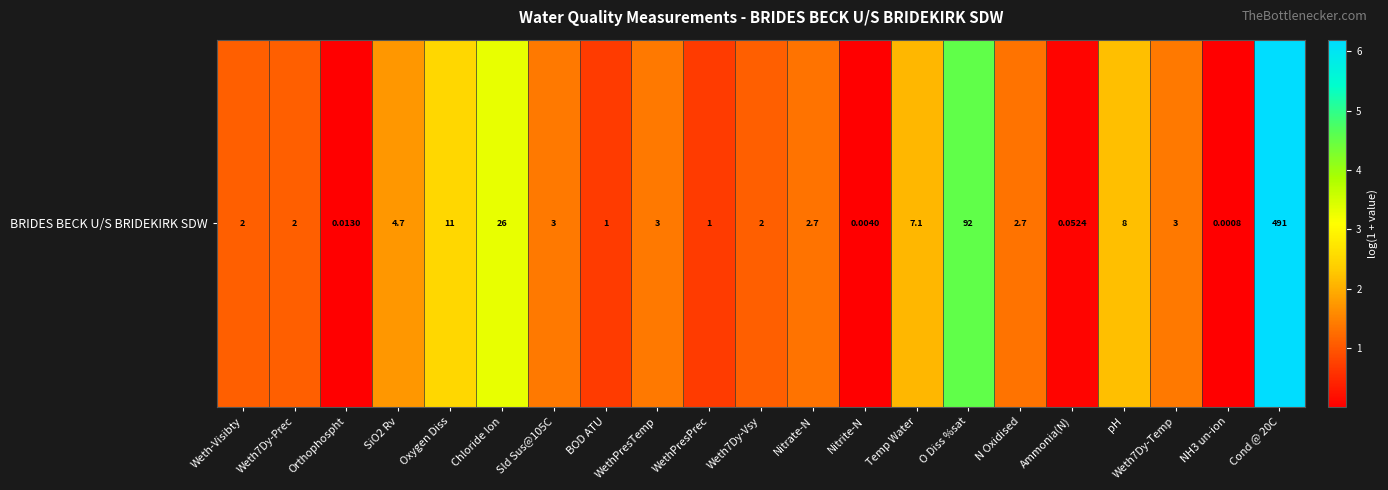

Where is the data nearest to the value 3?

Chloride Ion